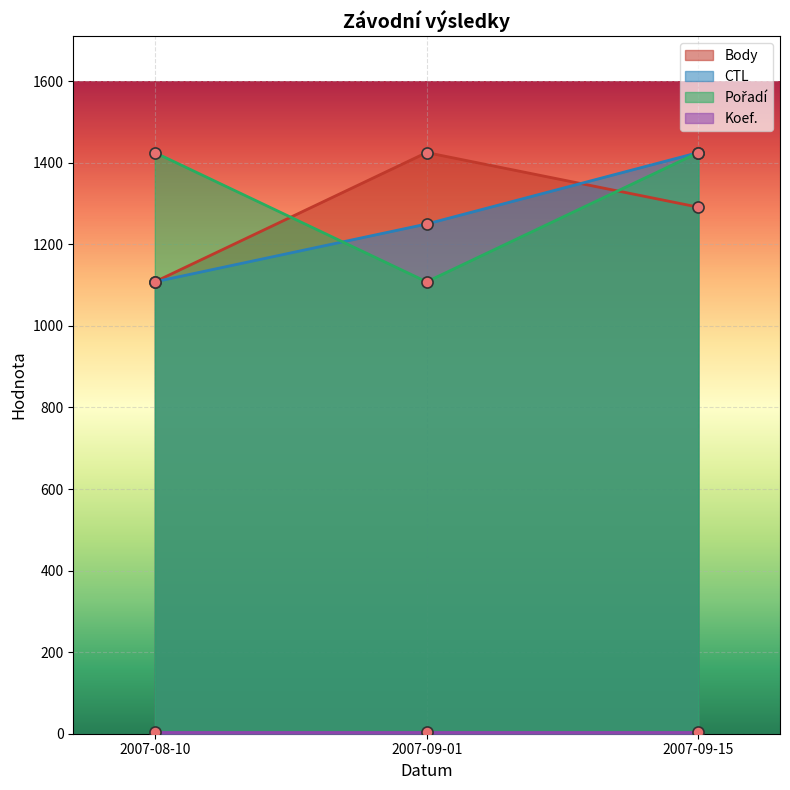

How many values in the Pořadí series are below 1425?

1